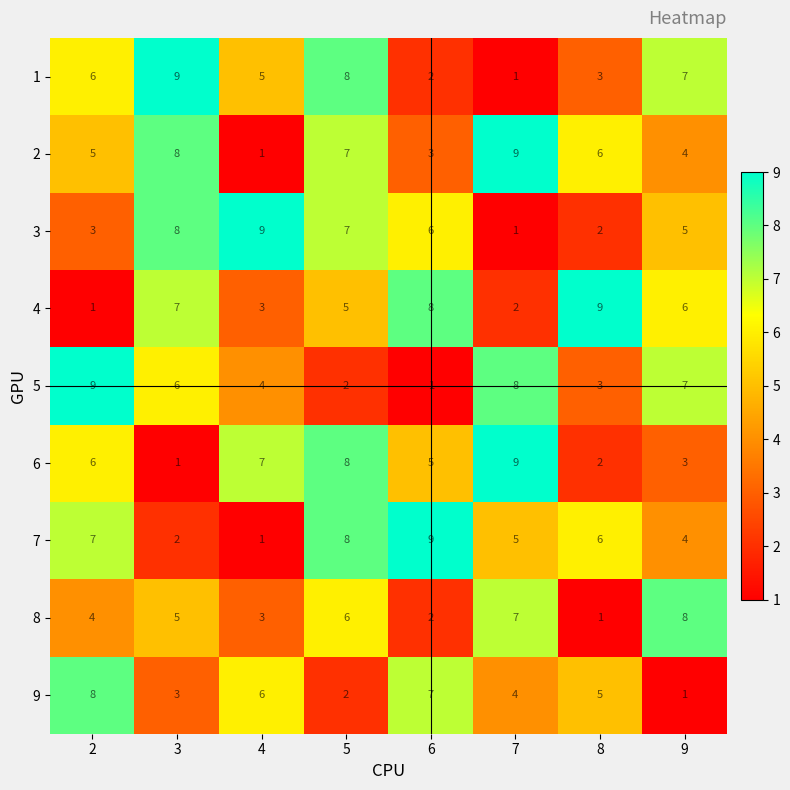

What is the difference between the highest and lowest values at 5?

6